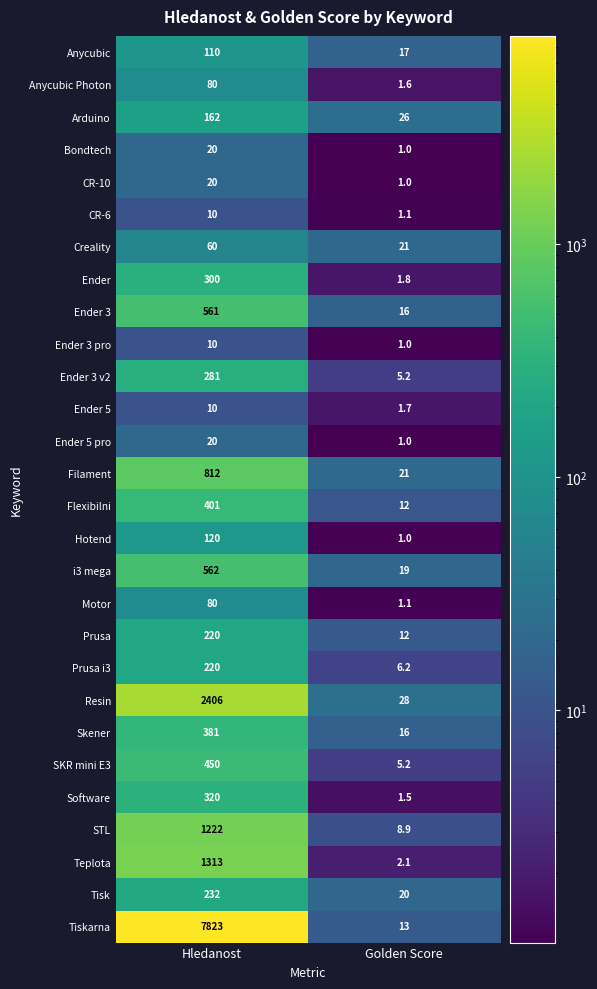

Is it true that Ender 5 pro equals 1.0 at Golden Score?

True